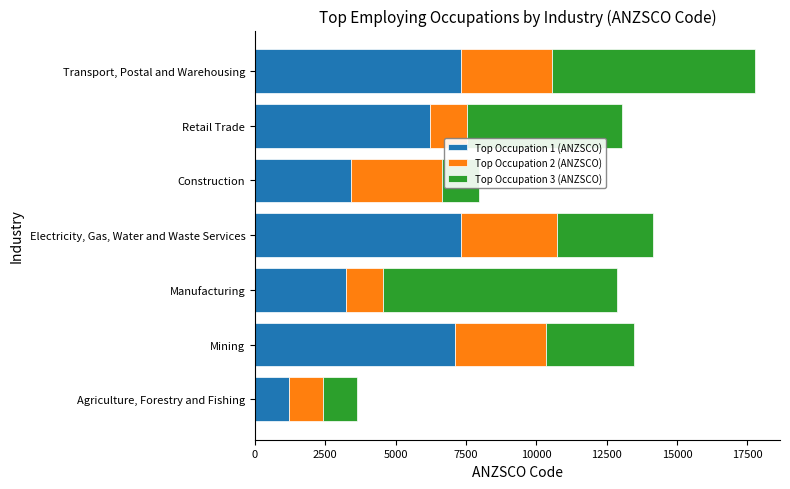

What is the average value of the Top Occupation 1 (ANZSCO) series?

5120